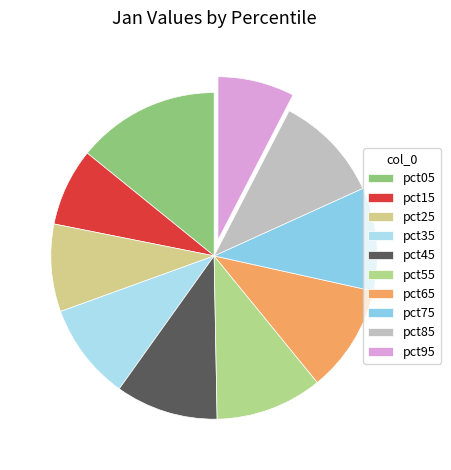

How many segments does this pie chart have?

10